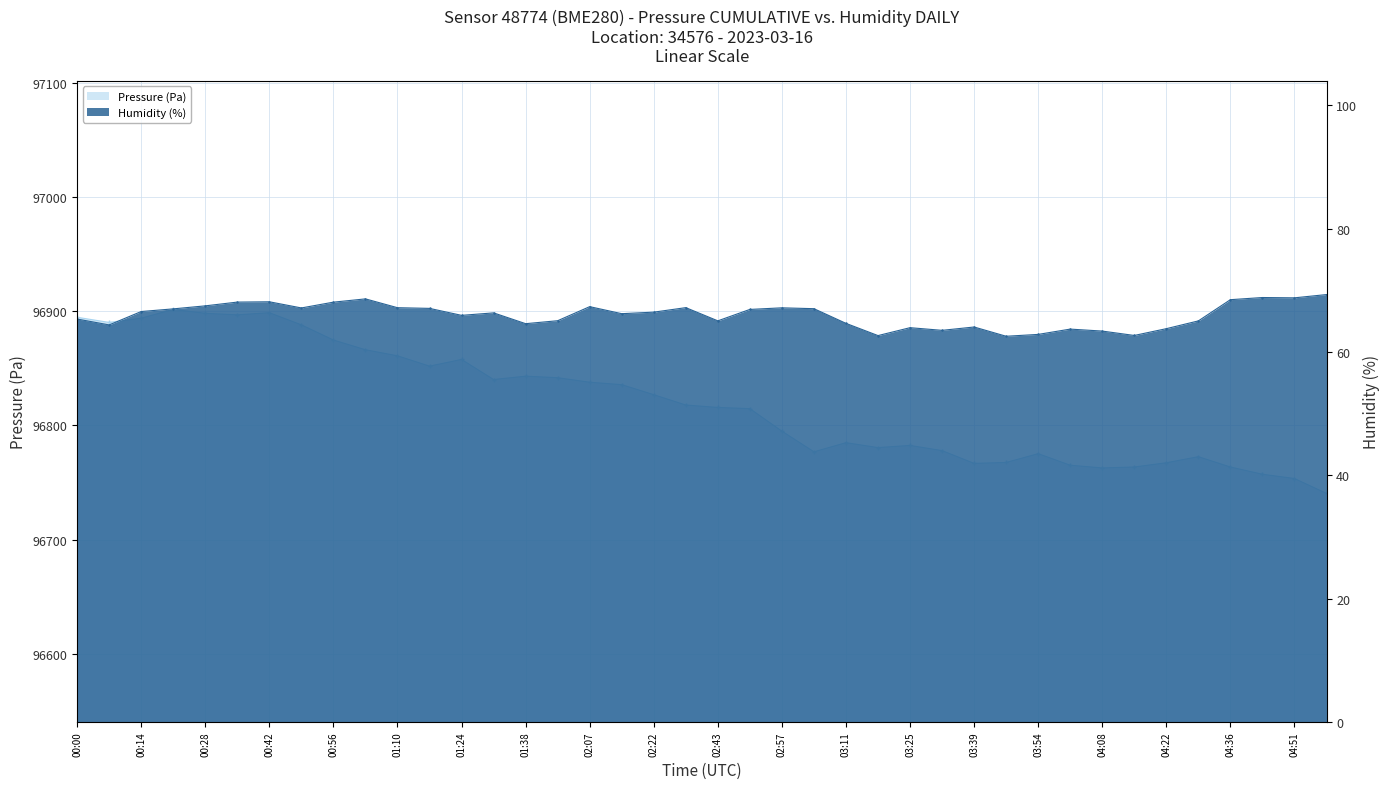

Count the number of categories in the chart.

40